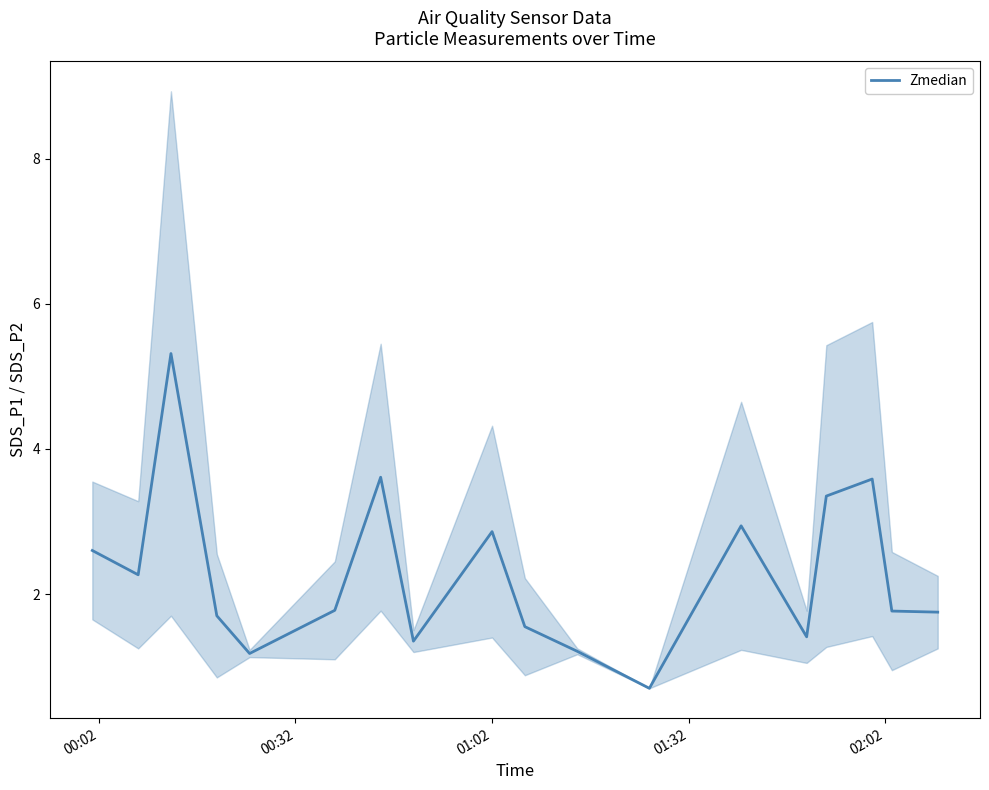

What value does the data have at 01:32?

1.7